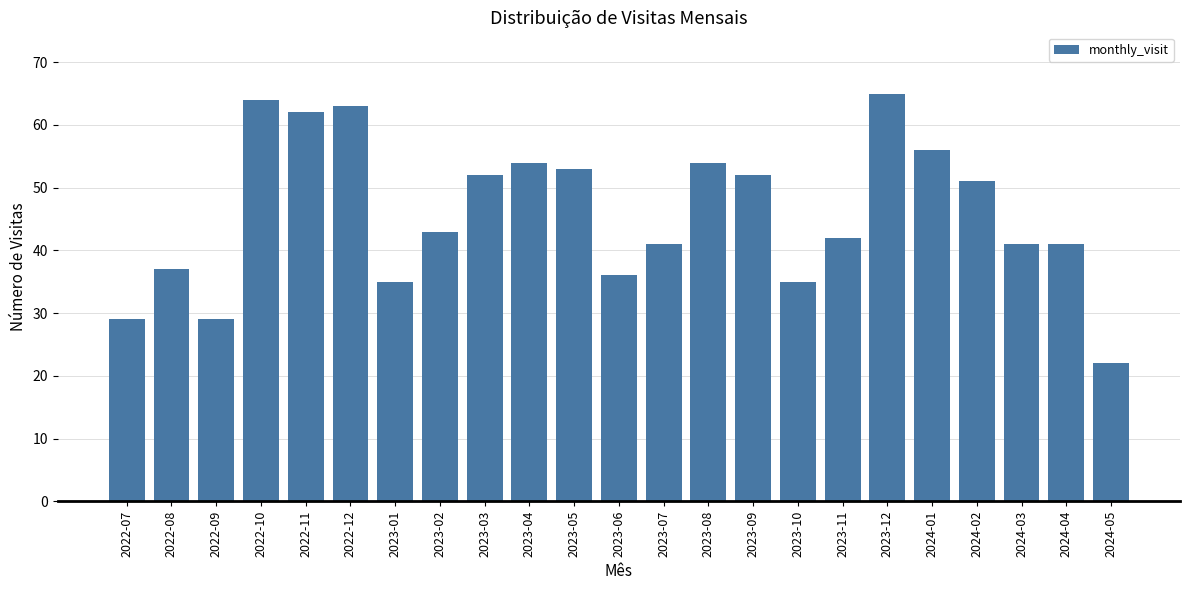

What is the label of the 14th bar from the left?

2023-08